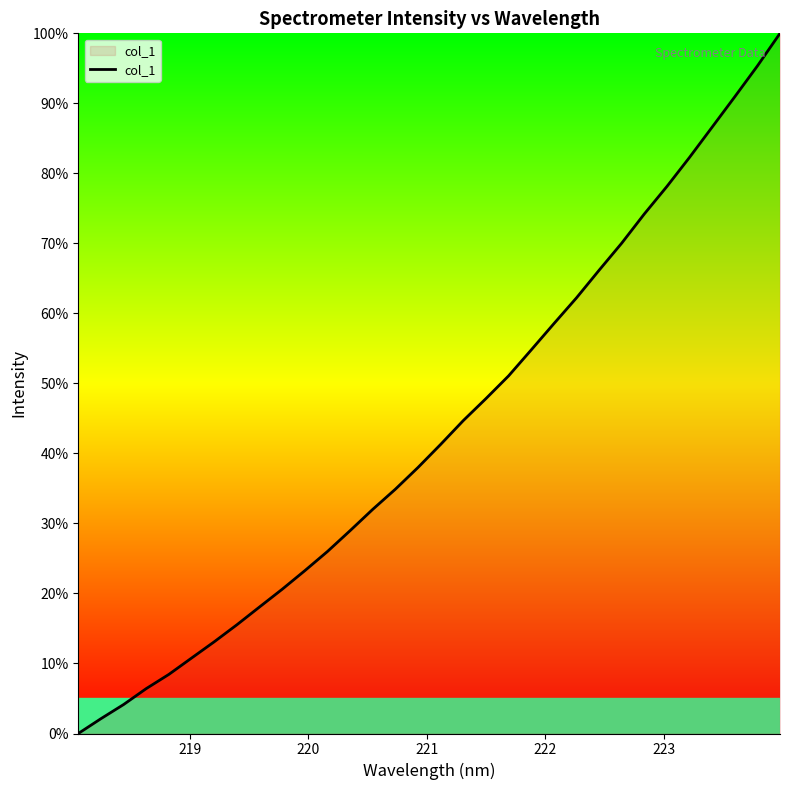

What is the greatest value displayed?

100.0